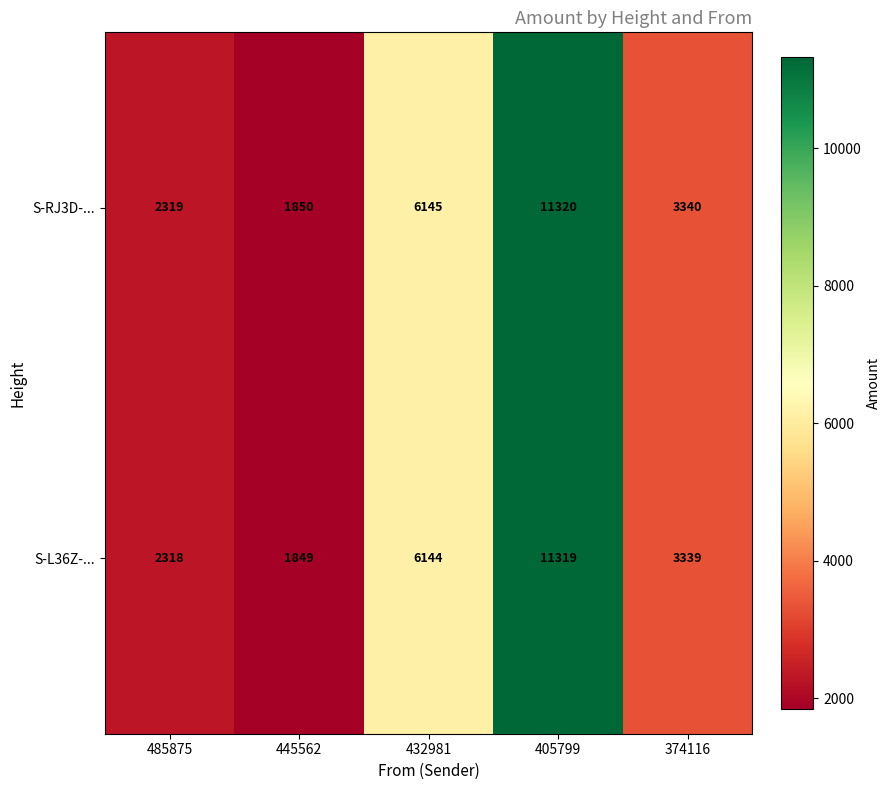

What is the difference between the S-RJ3D-... values at 405799 and 445562?

9470